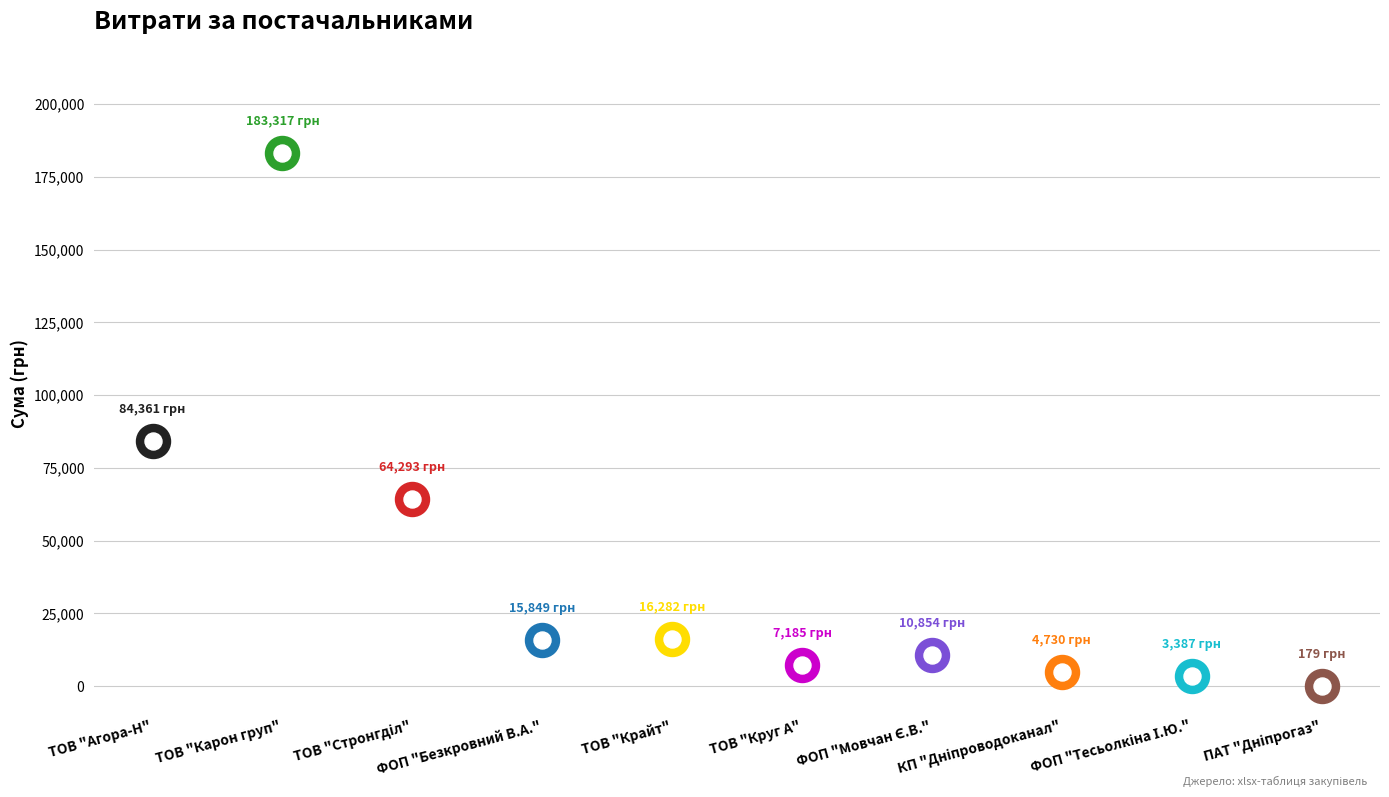

Between ТОВ "Стронгділ" and ТОВ "Крайт", which is larger?

ТОВ "Стронгділ"